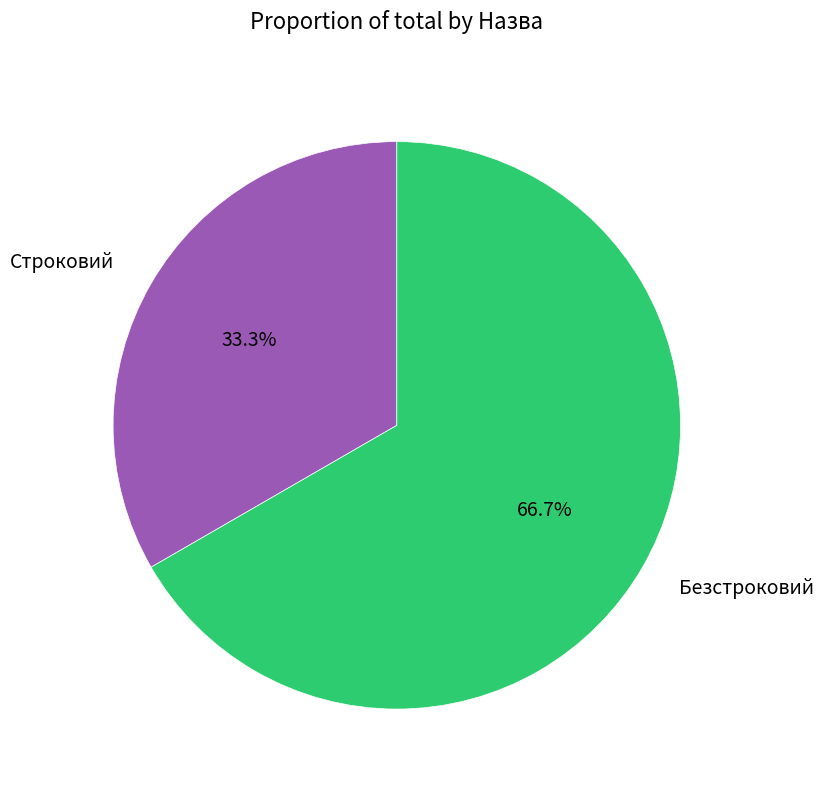

True or false: Безстроковий accounts for 53% of the total.

False